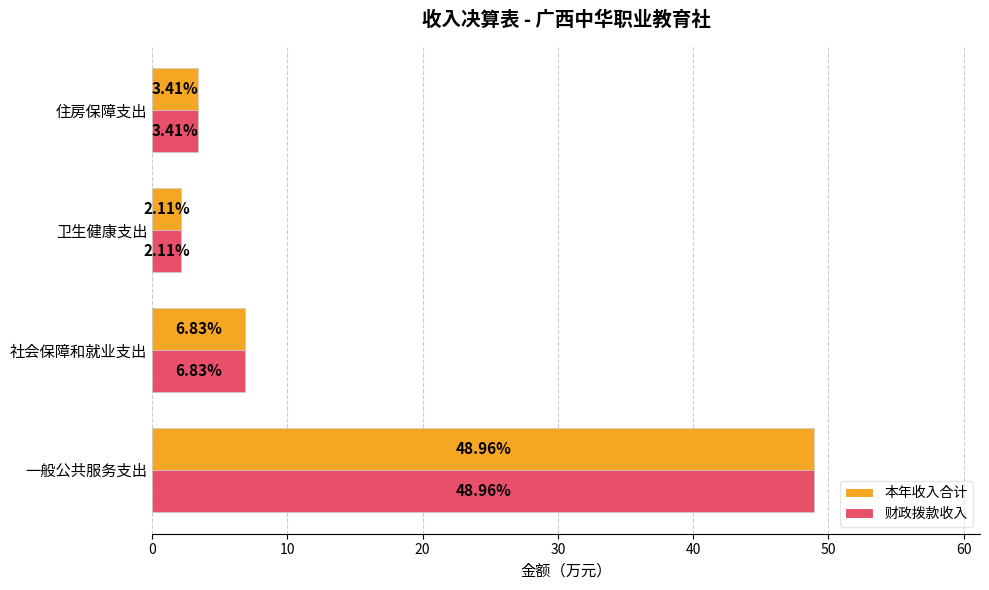

Which label corresponds to the smallest value in the chart?

卫生健康支出